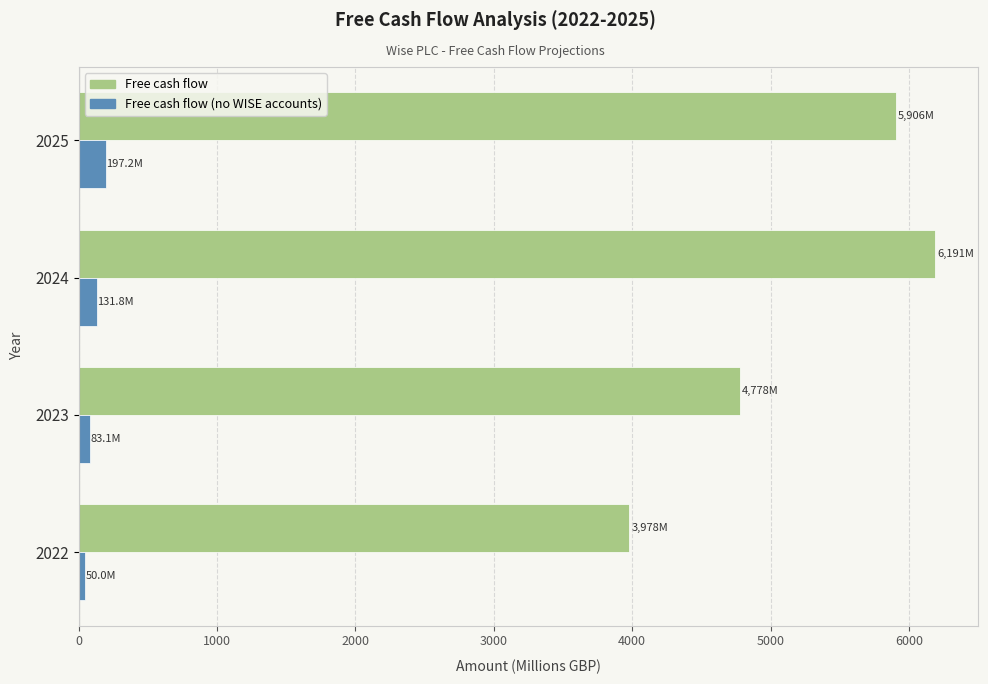

What is the difference between the maximum and second lowest values in the Free cash flow series?

1412.9